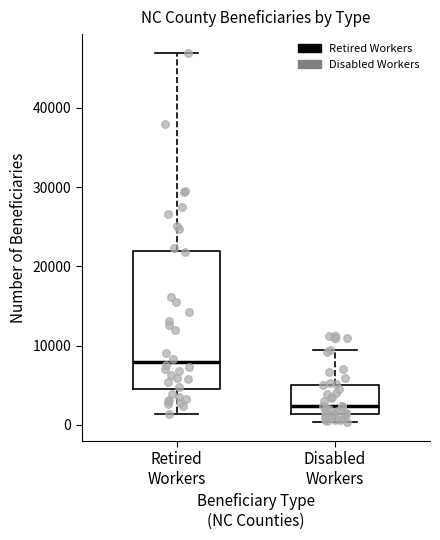

Reading left to right, transcribe this box plot: for each box, give where its median line is, the range the box spans, and where its two whiskers end, as read against the y-axis. The values are not printed on the chart, so give them approximately, as read against the axis.

Retired Workers: median 8000, box 5000 to 22000, whiskers 1000 to 47000
Disabled Workers: median 2000, box 1000 to 5000, whiskers 0 to 9000